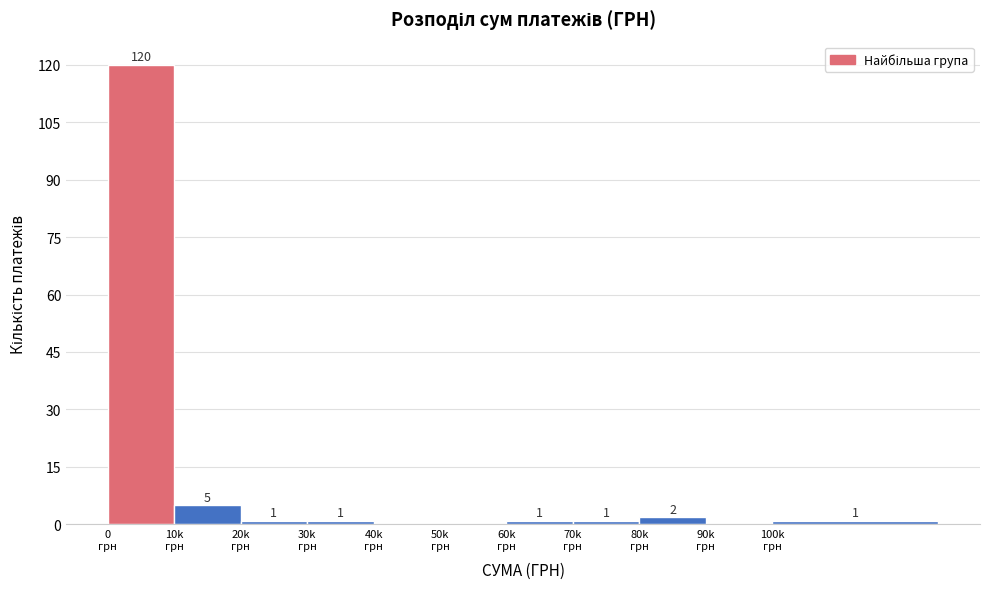

What is the sum of all values?

132